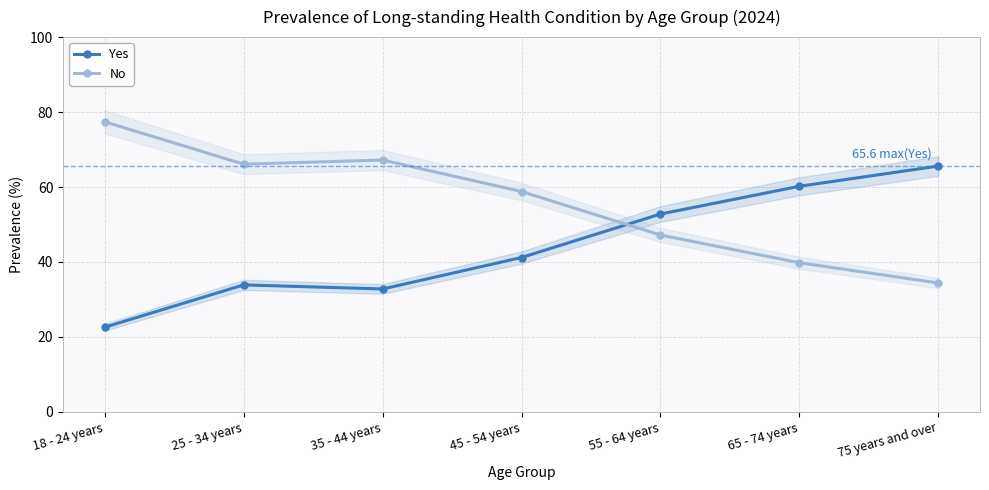

Where is the first local maximum for Yes?

25 - 34 years